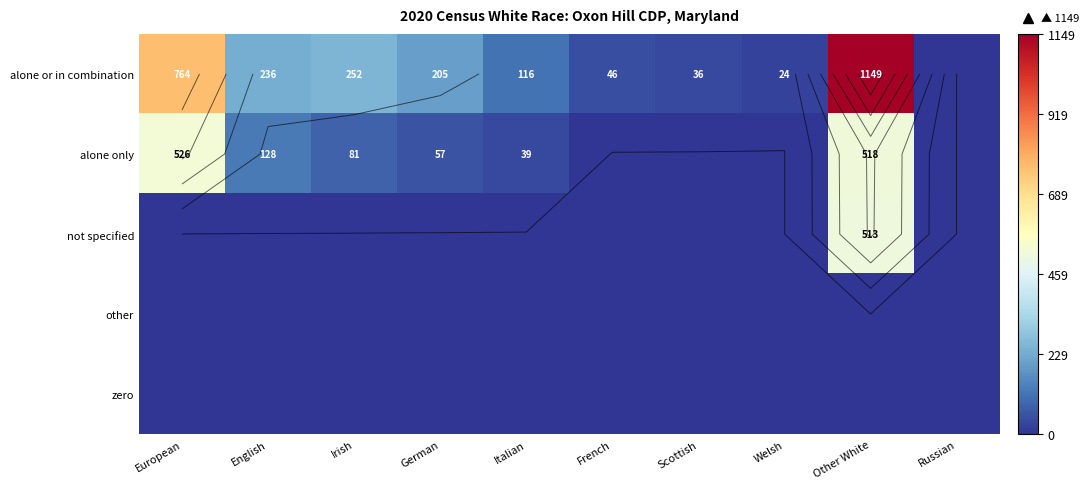

Is the value of not specified at French greater than the value of alone or in combination at Irish?

No